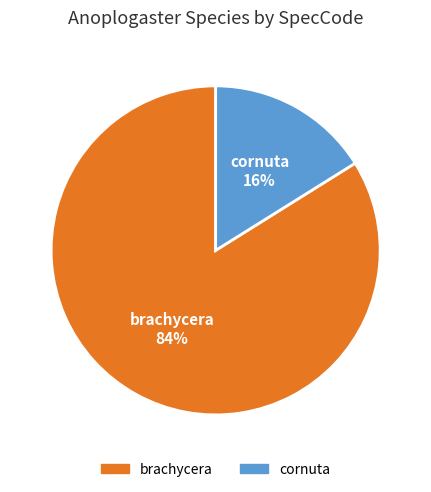

Which slice is the largest?

brachycera